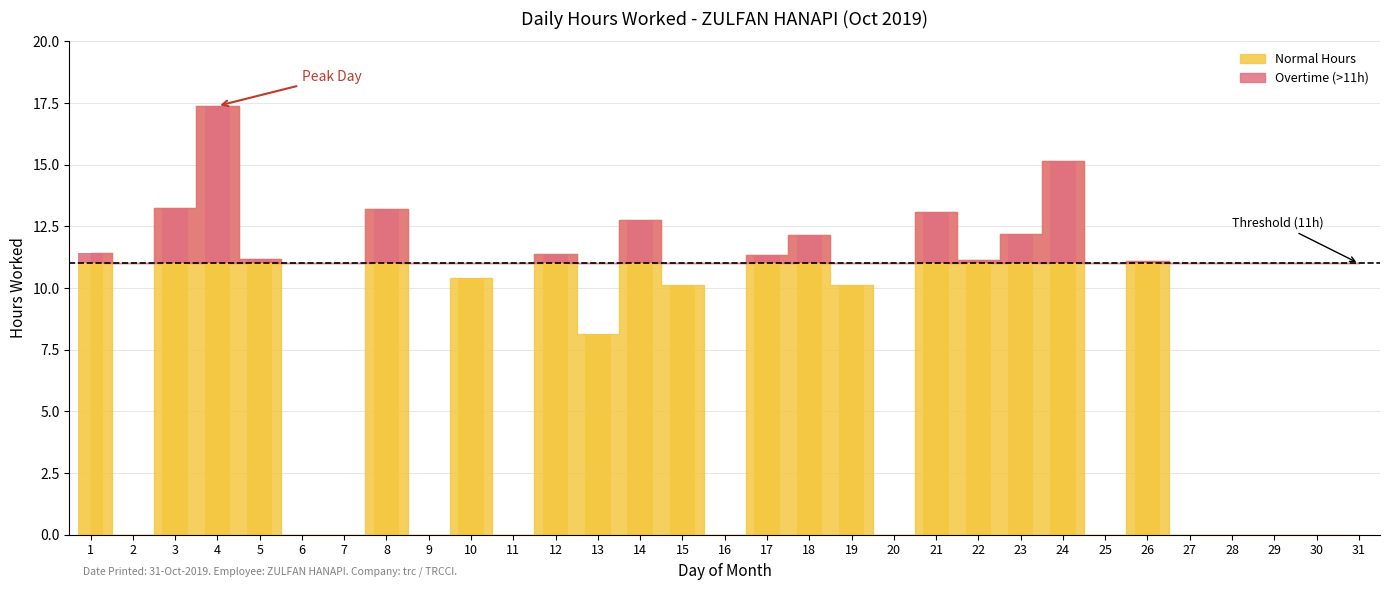

How many data points are less than 10?

14